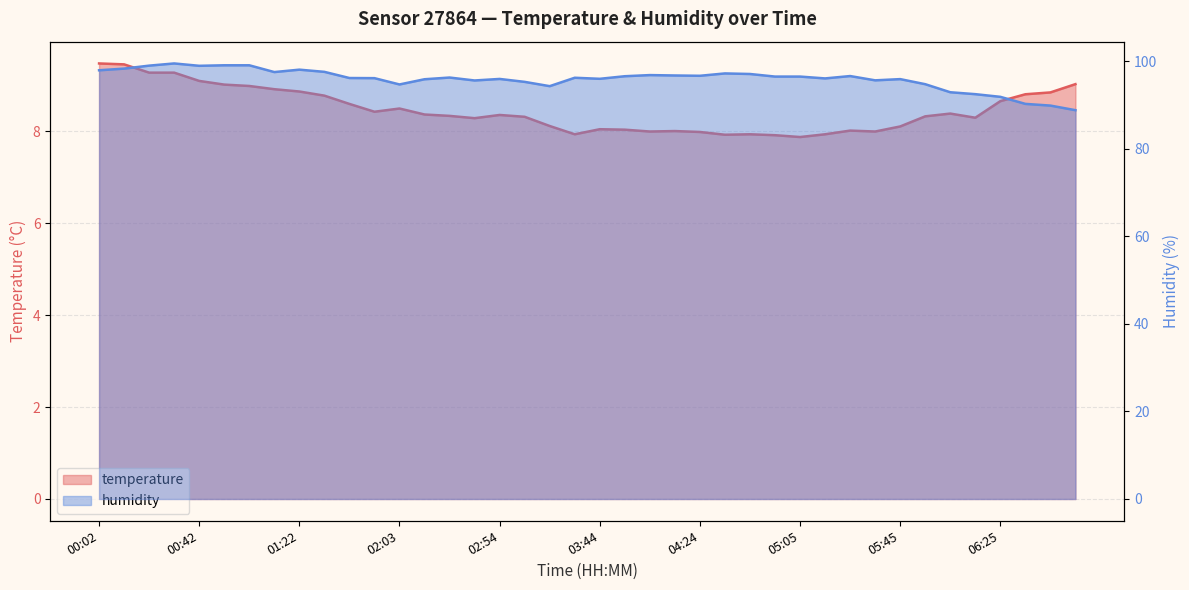

How many distinct data groups are displayed?

2